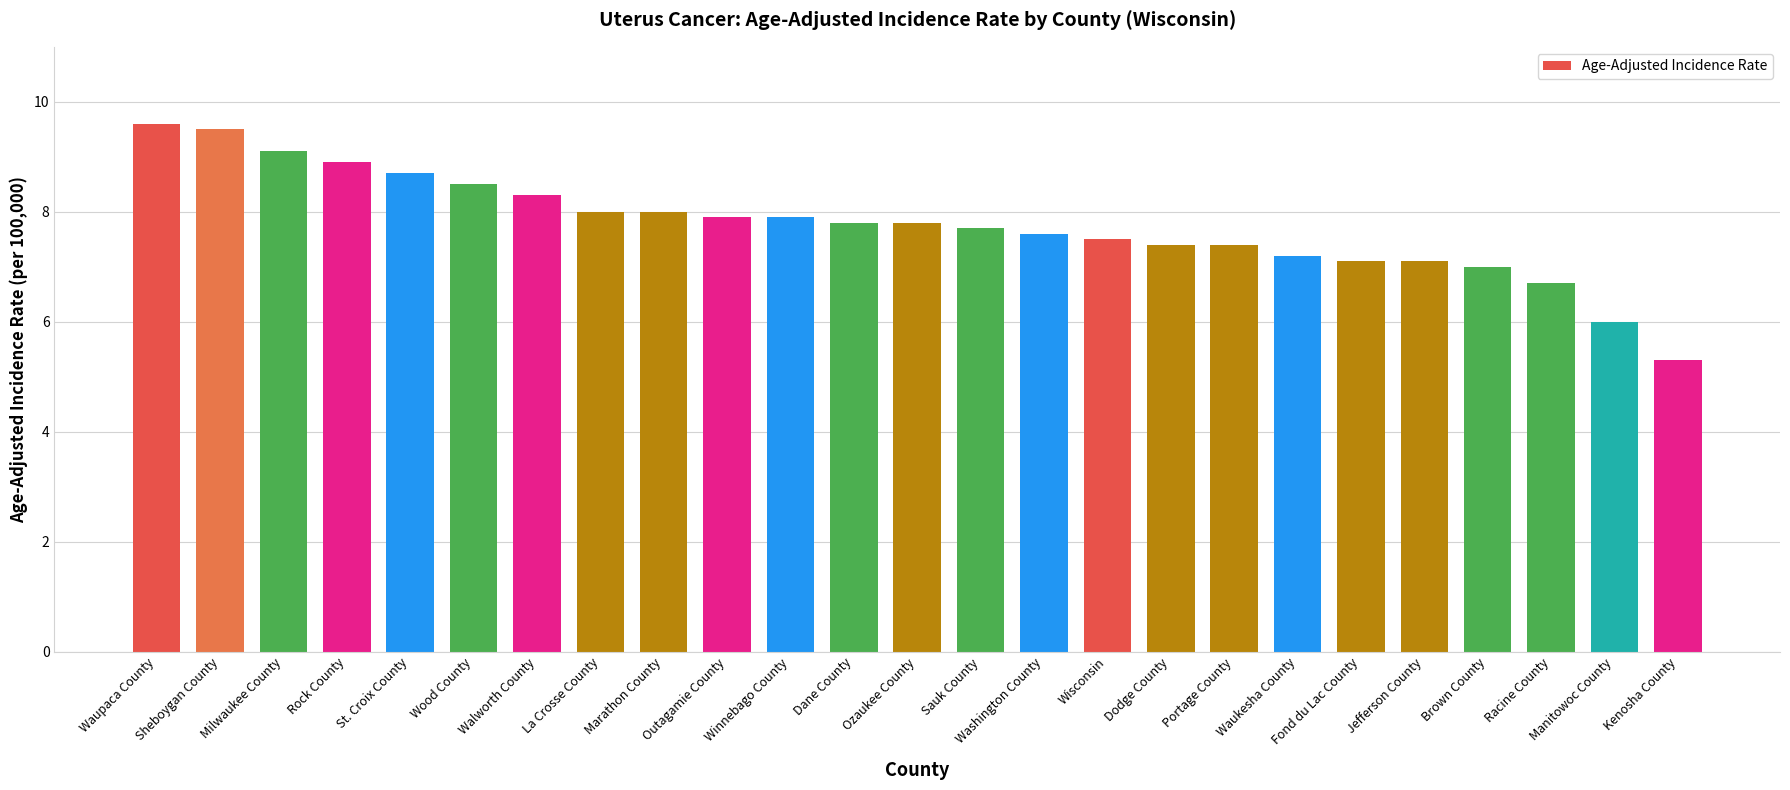

What is the label of the 2nd bar from the right?

Manitowoc County